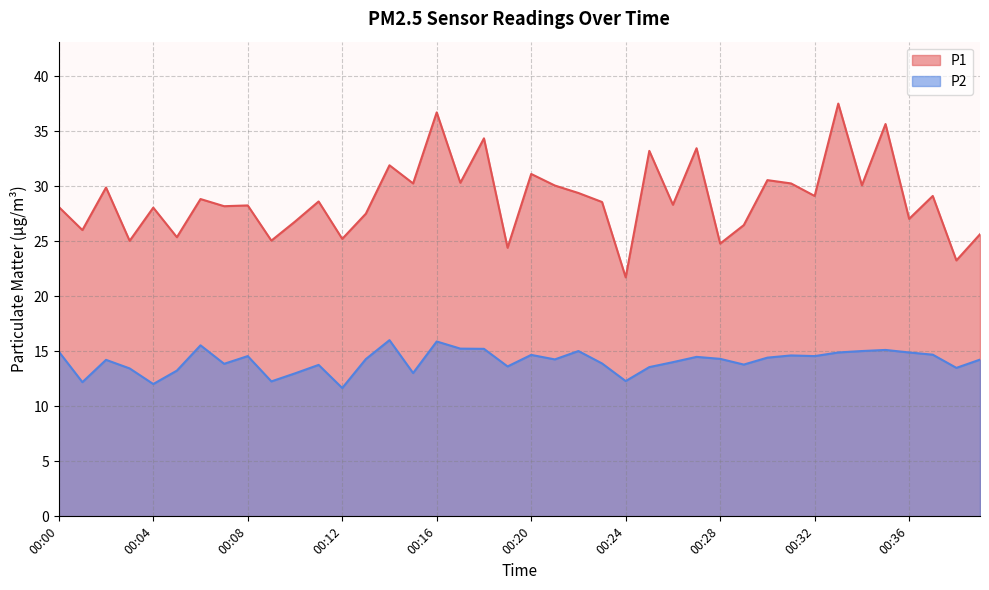

What is the difference between the maximum and minimum values in the P1 series?

15.8